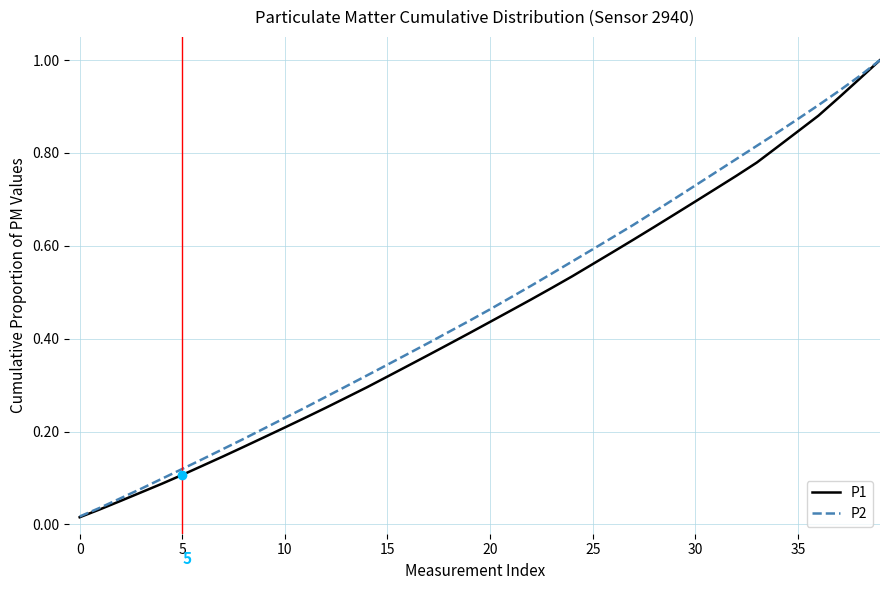

What is the average value of the P2 series?

0.5